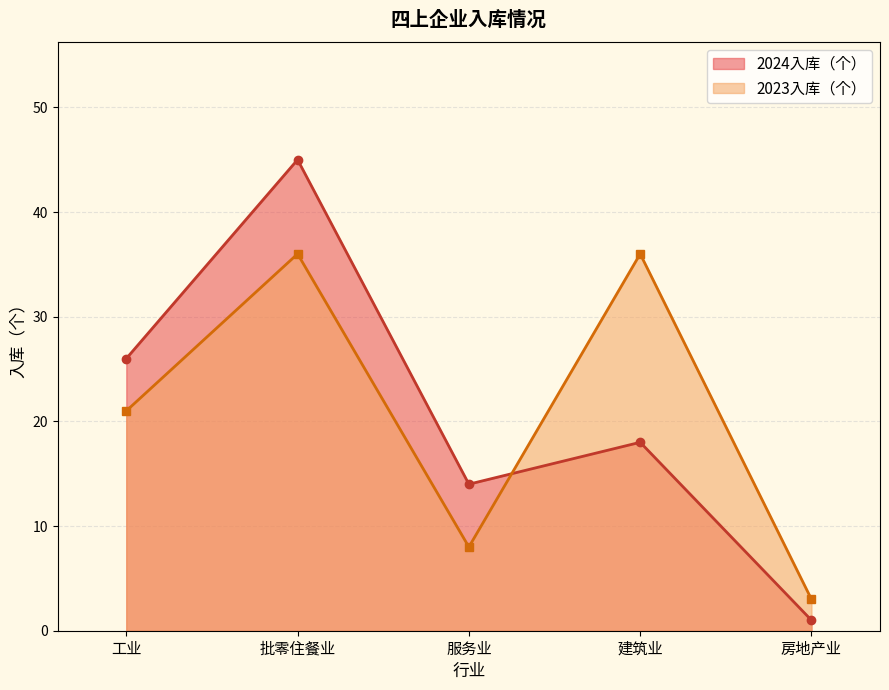

Reading right to left, list all the values displayed in this chart.

2024入库（个）: 1	18	14	45	26
2023入库（个）: 3	36	8	36	21